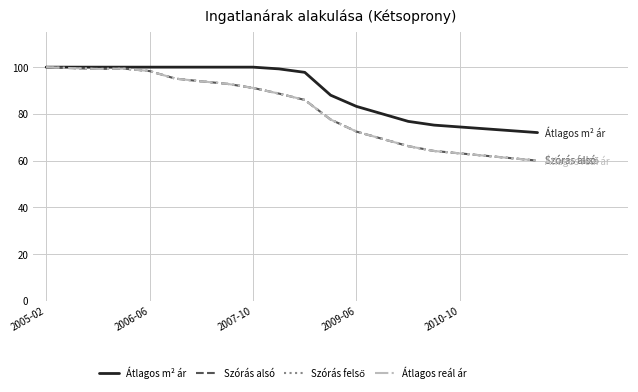

Does the chart have visible grid lines?

Yes